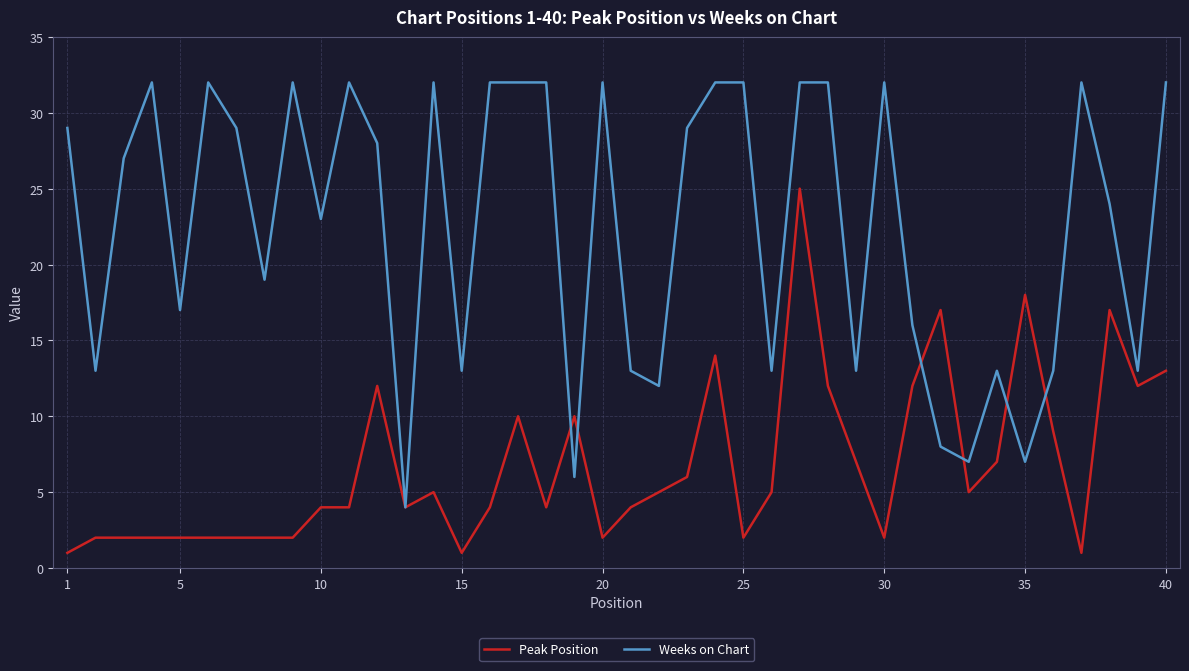

Which series has the largest total across all categories?

Weeks on Chart